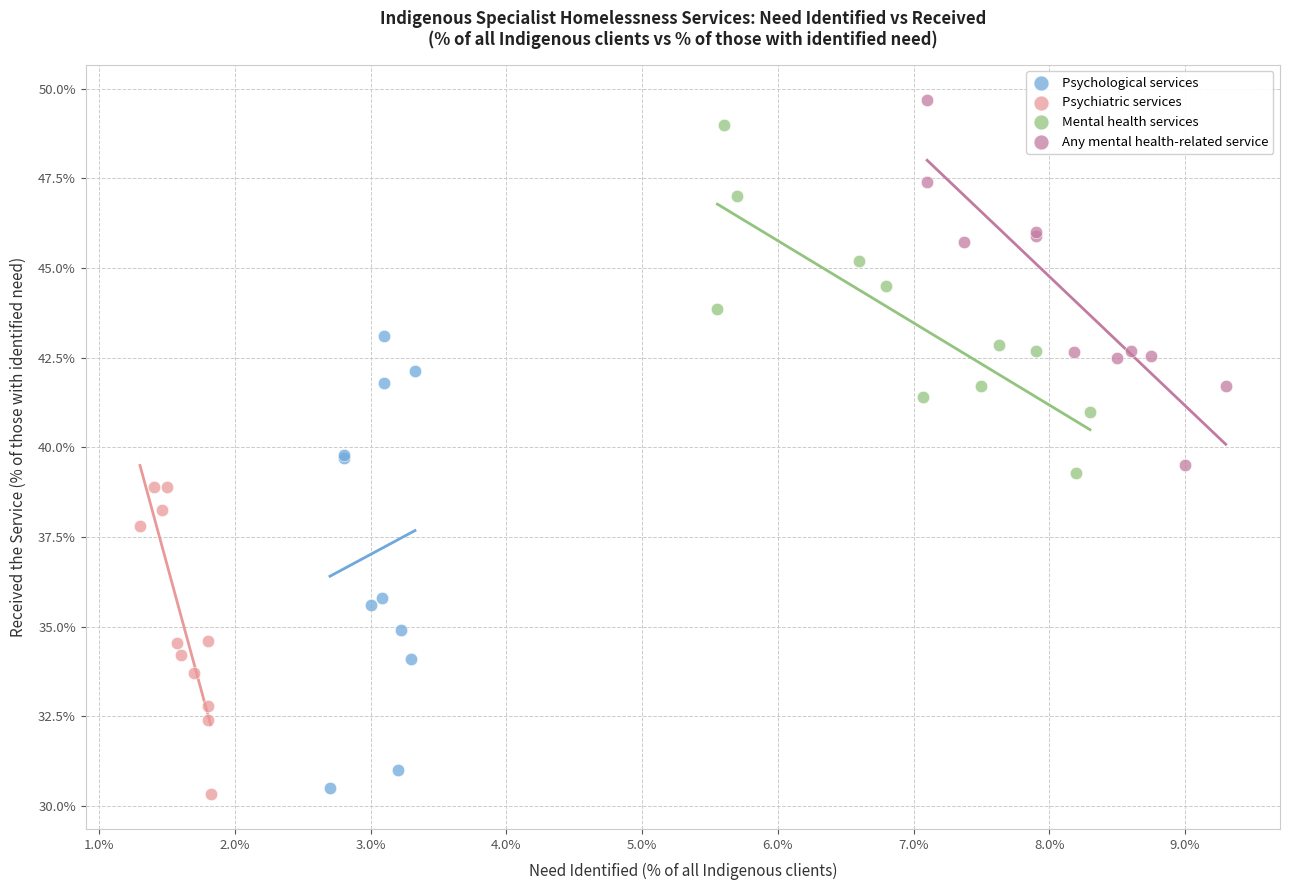

Which series has the largest Y range (max minus min)?

Psychological services